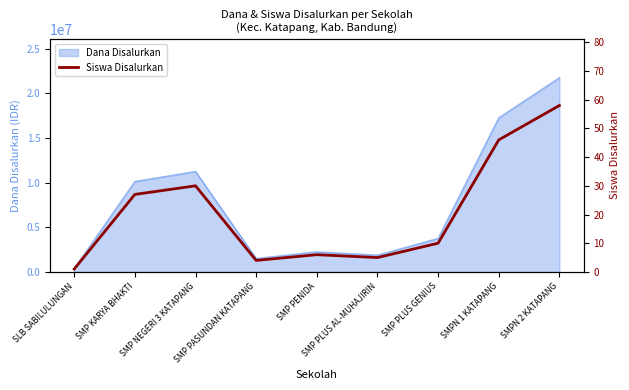

Reading right to left, list all the values displayed in this chart.

58	46	10	5	6	4	30	27	1